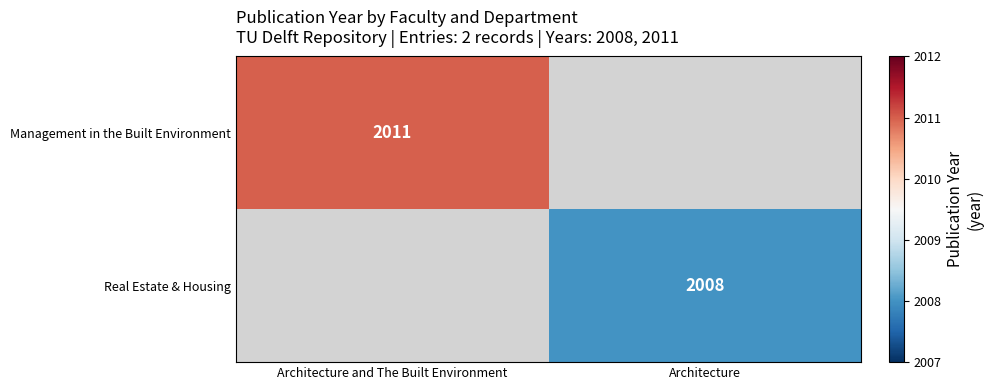

What is the minimum value shown in the chart?

2008.0